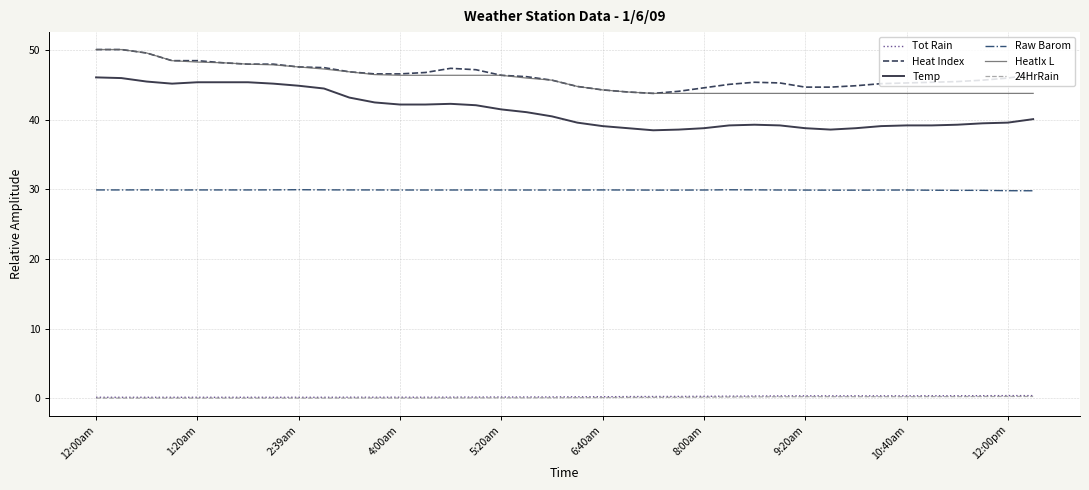

What is the maximum value for HeatIx L?

50.1